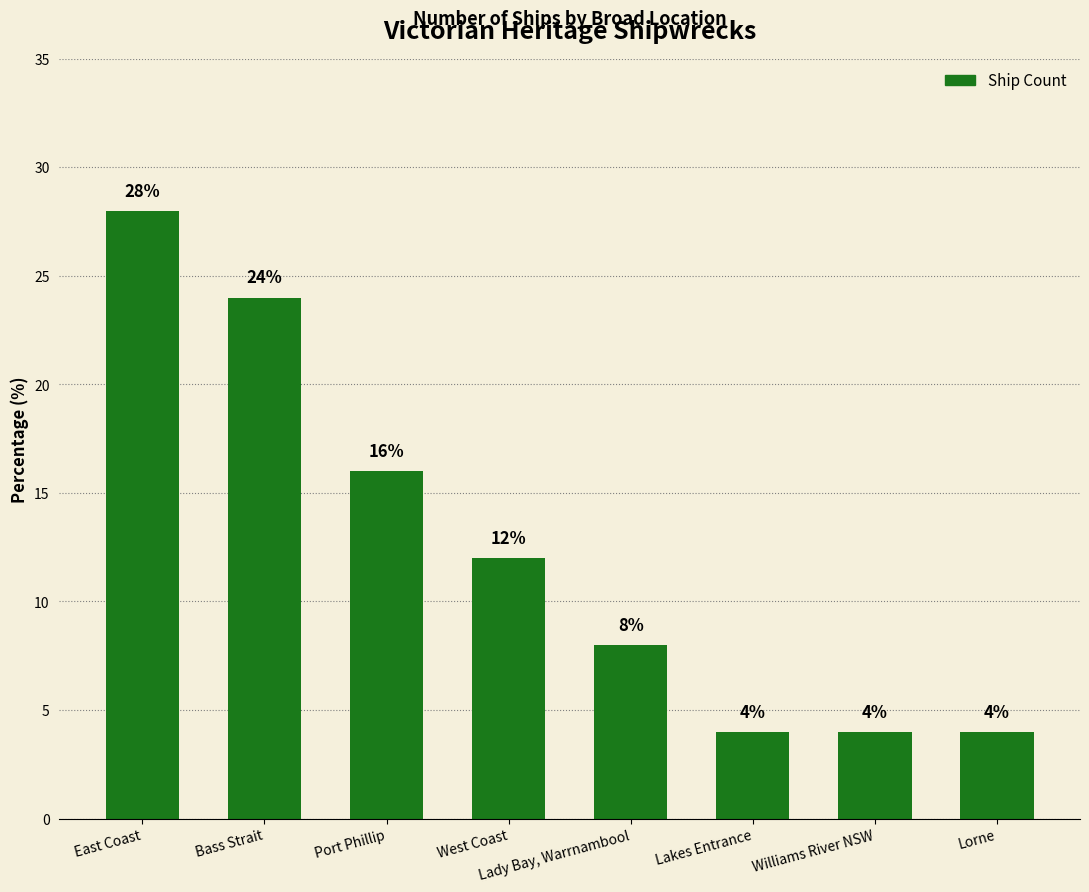

What is the value of the 5th bar from the left?

8.0